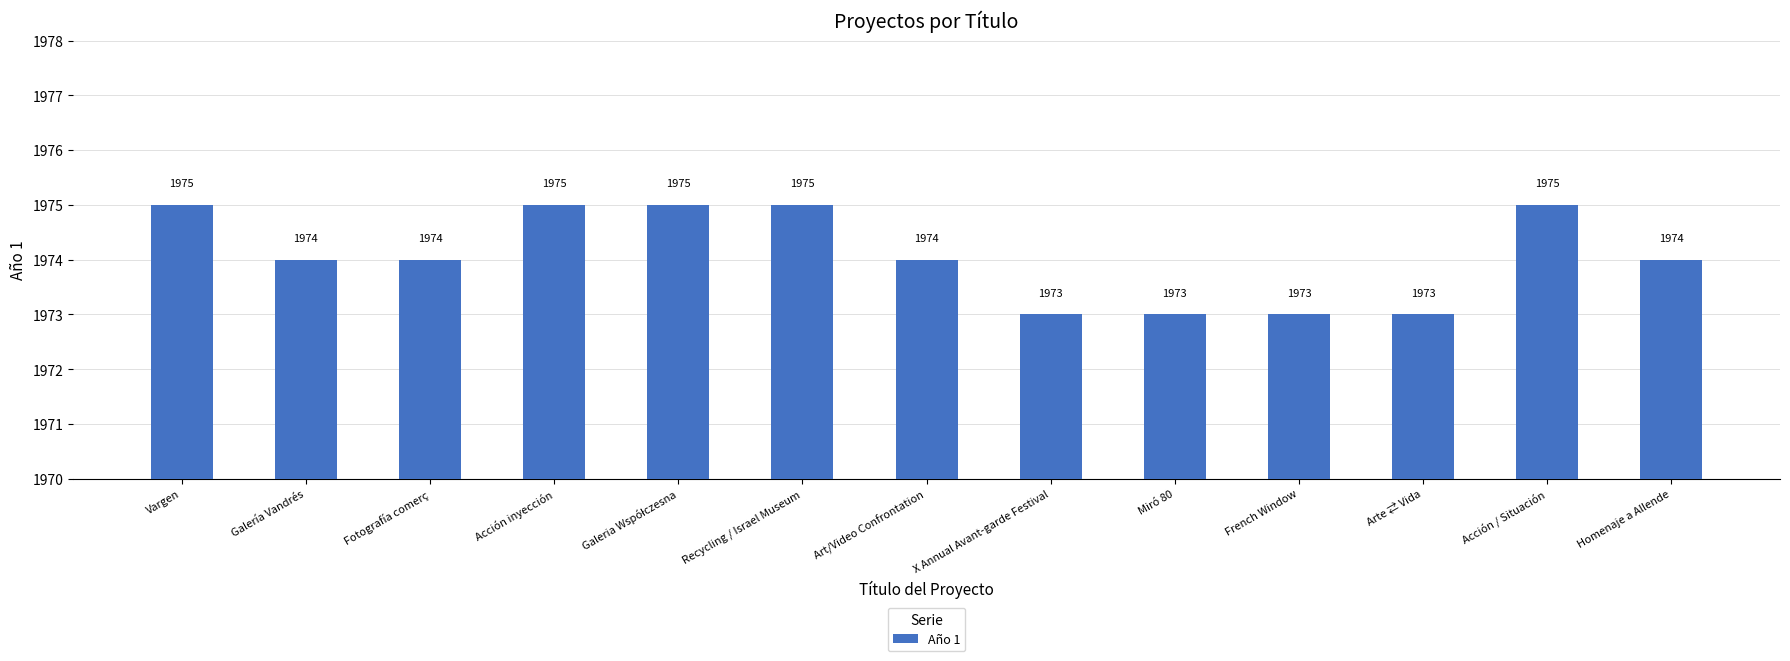

Reading left to right, extract all data points from this chart.

1975	1974	1974	1975	1975	1975	1974	1973	1973	1973	1973	1975	1974